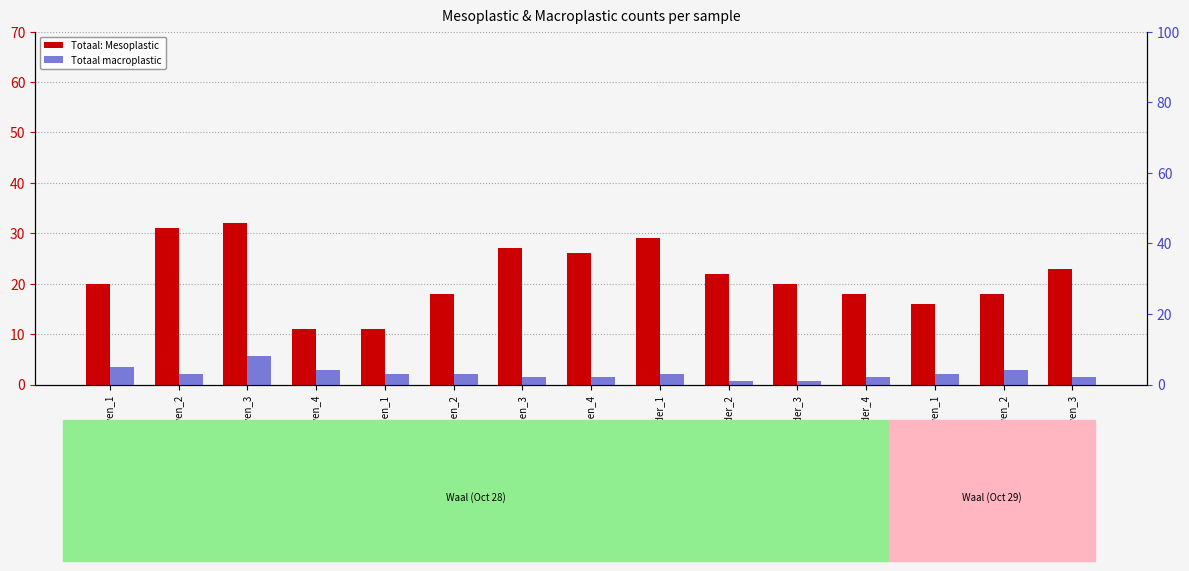

How many bars are there in each group?

2